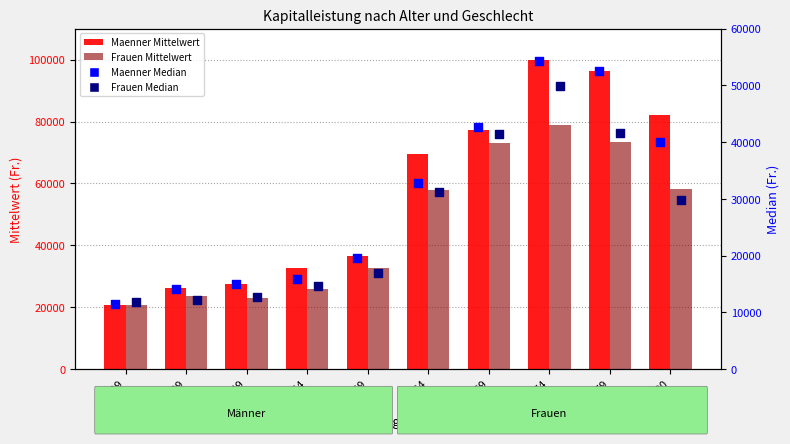

What is the total value across all series at 75 - 79?

263849.2